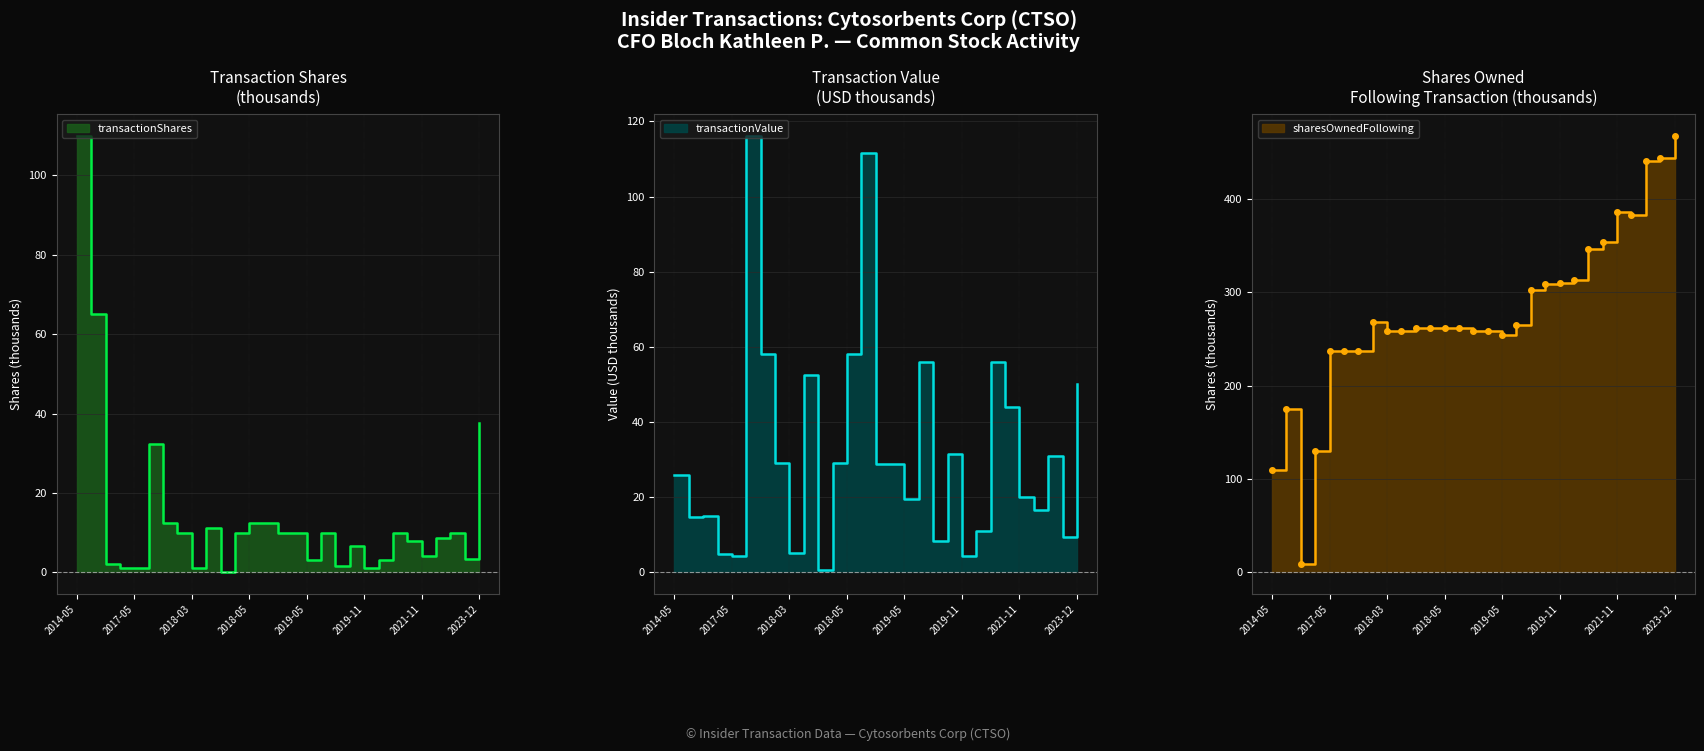

Which series has the largest range (max minus min)?

sharesOwnedFollowingTransaction